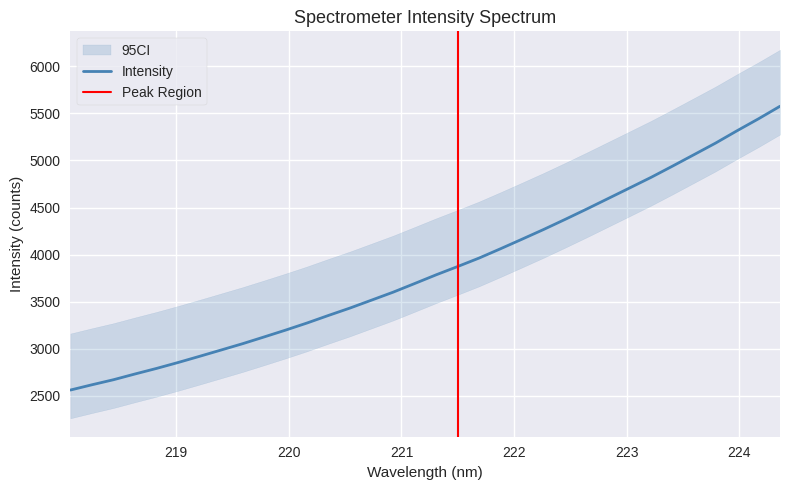

Reading right to left, transcribe all the data shown in this chart.

224.3616=5575.4	224.1709=5442.4	223.9802=5315.4	223.7895=5184.3	223.5987=5062.0	223.408=4940.3	223.2172=4820.7	223.0264=4708.0	222.8355=4595.7	222.6447=4483.7	222.4538=4374.3	222.263=4267.3	222.0721=4164.5	221.8812=4063.1	221.6902=3963.9	221.4993=3873.7	221.3083=3785.7	221.1174=3693.1	220.9264=3601.4	220.7354=3517.2	220.5444=3433.3	220.3533=3354.8	220.1623=3274.2	219.9712=3198.5	219.7801=3125.7	219.589=3054.0	219.3979=2986.8	219.2067=2919.9	219.0156=2854.2	218.8244=2791.4	218.6332=2732.4	218.442=2671.4	218.2508=2617.7	218.0596=2561.8